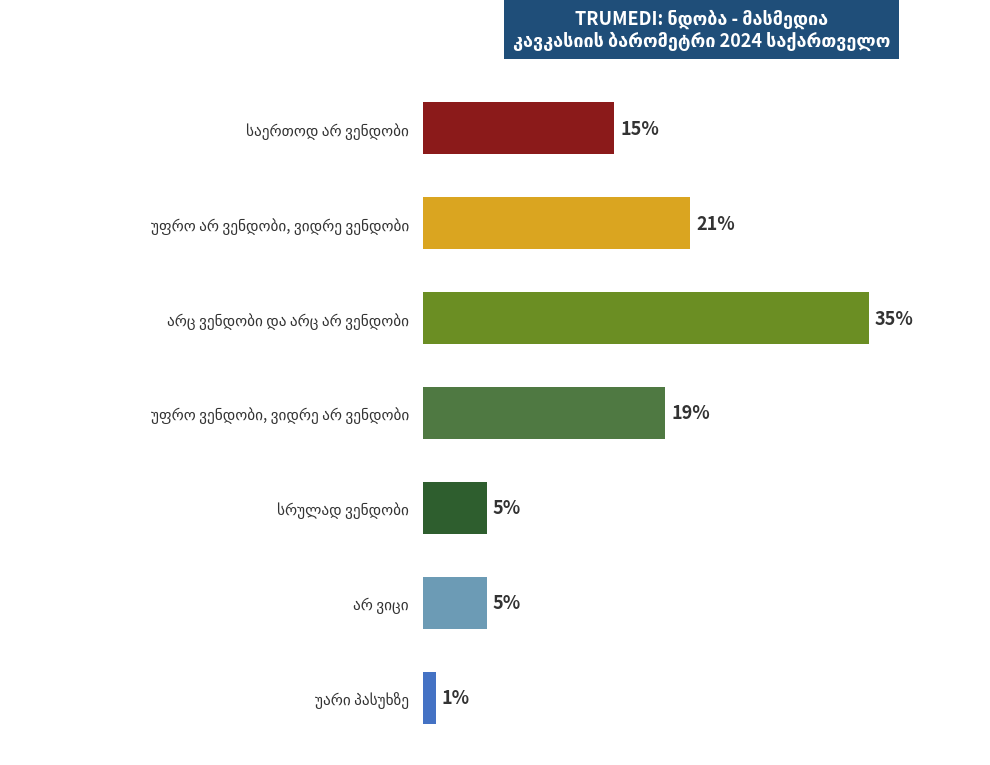

Does the chart contain stacked bars?

No